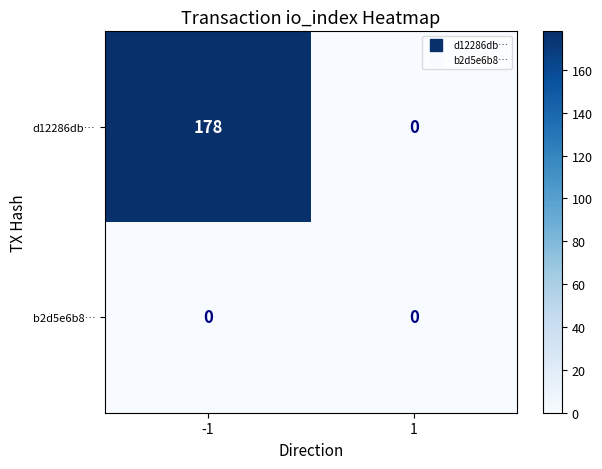

Rank the series by their average value, from lowest to highest.

b2d5e6b8…, d12286db…